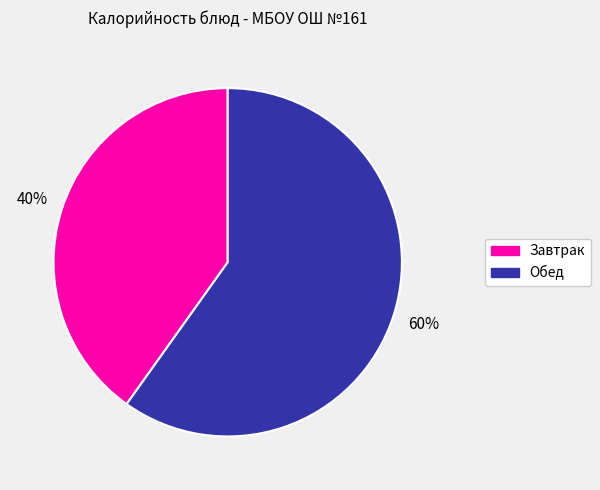

Does any single category account for the majority?

Yes